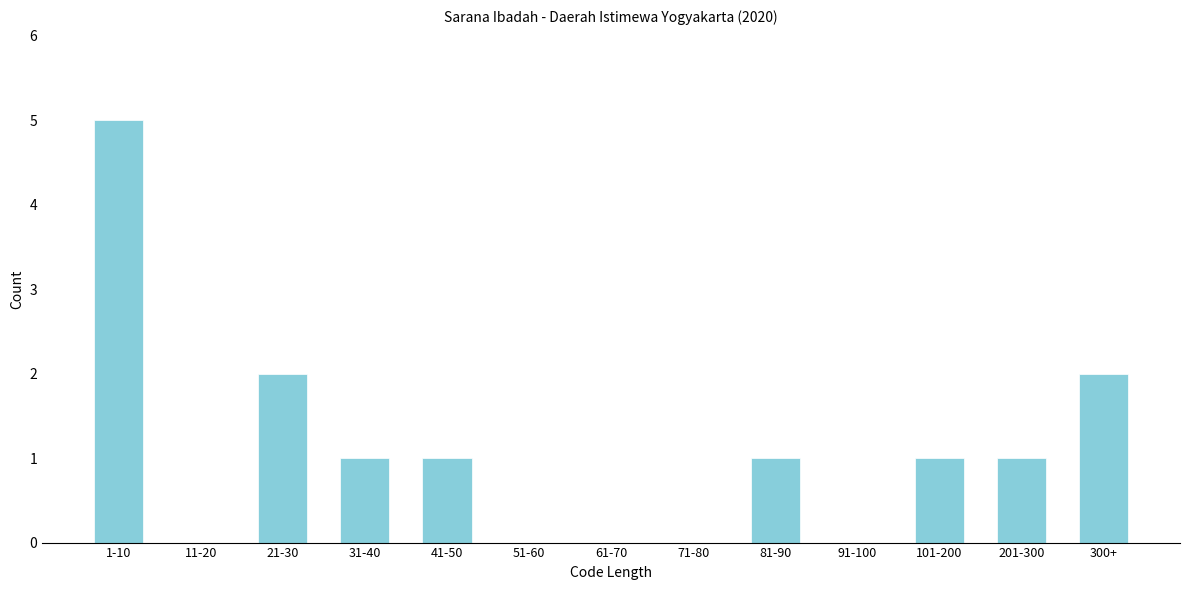

Reading left to right, extract all data points from this chart.

1-10=5	11-20=0	21-30=2	31-40=1	41-50=1	51-60=0	61-70=0	71-80=0	81-90=1	91-100=0	101-200=1	201-300=1	300+=2